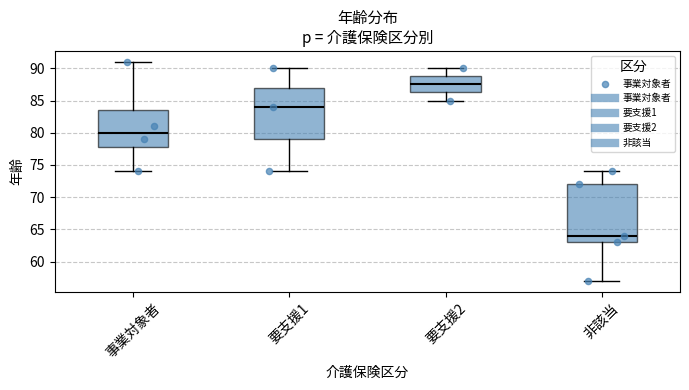

Reading left to right, transcribe this box plot: for each box, give where its median line is, the range the box spans, and where its two whiskers end, as read against the y-axis. The values are not printed on the chart, so give them approximately, as read against the axis.

事業対象者: median 80.0, box 78.0 to 83.5, whiskers 74.0 to 91.0
要支援1: median 84.0, box 79.0 to 87.0, whiskers 74.0 to 90.0
要支援2: median 87.5, box 86.5 to 89.0, whiskers 85.0 to 90.0
非該当: median 64.0, box 63.0 to 72.0, whiskers 57.0 to 74.0